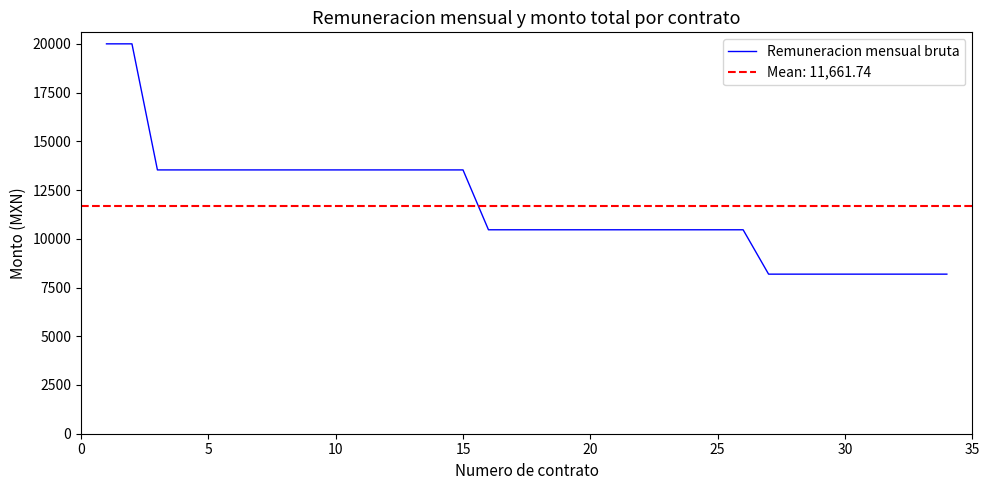

What is the maximum value for Remuneracion mensual bruta?

20000